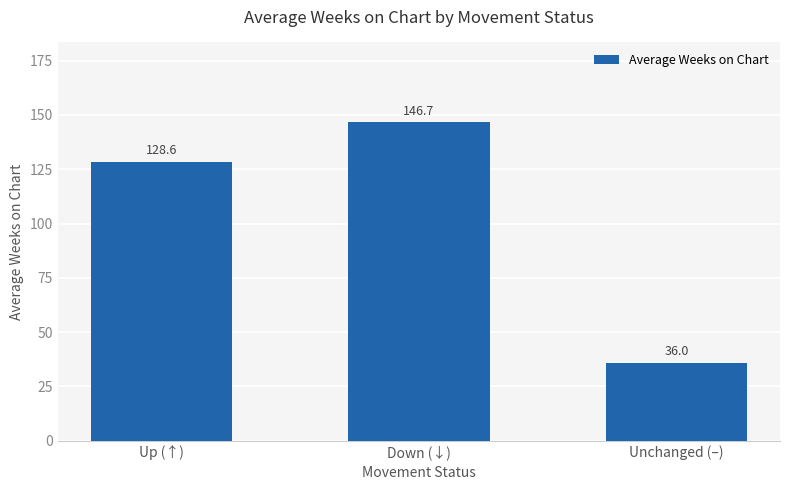

What position from the left is Down (↓)?

2